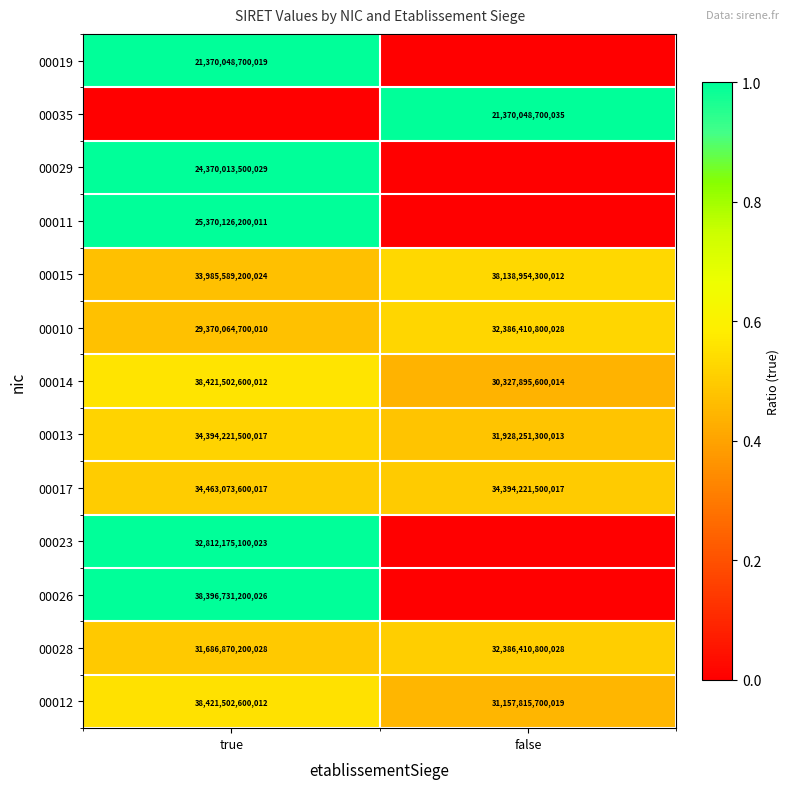

The value of 00013 at true is 49456435321020. True or false?

False